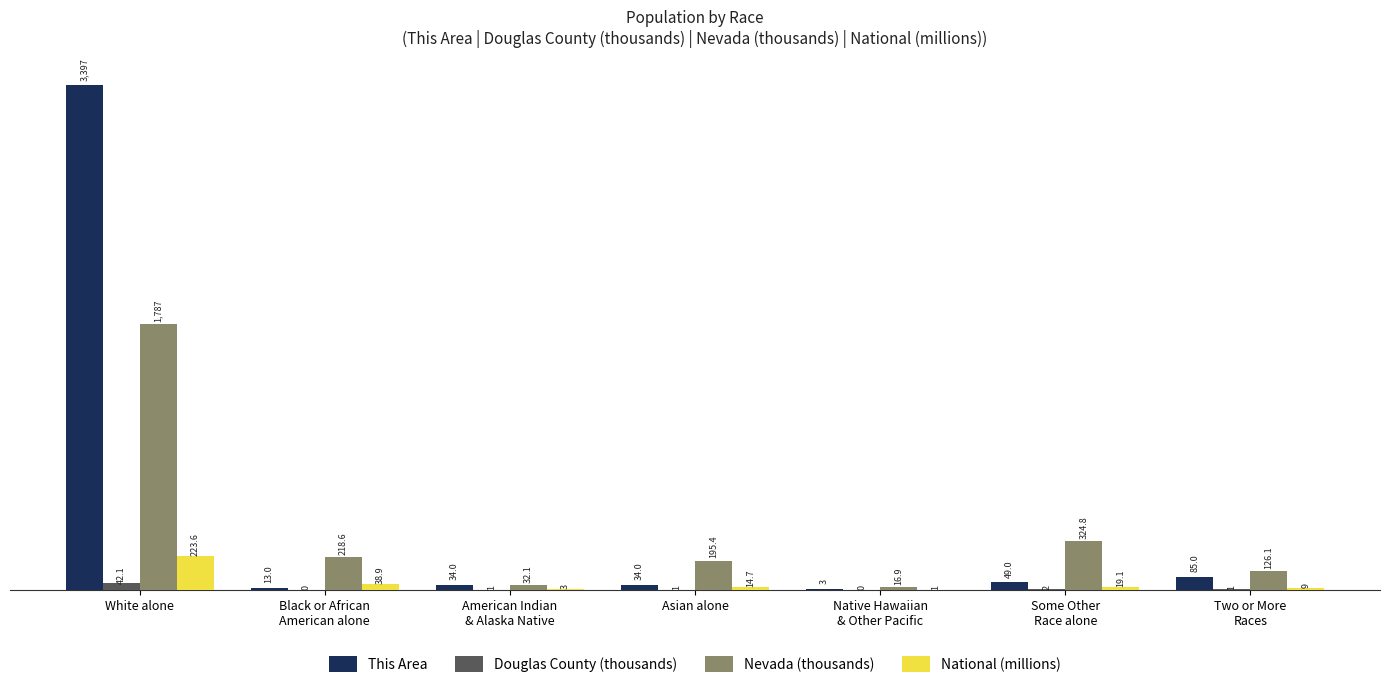

Between White alone and Asian alone, which series saw the biggest shift?

This Area